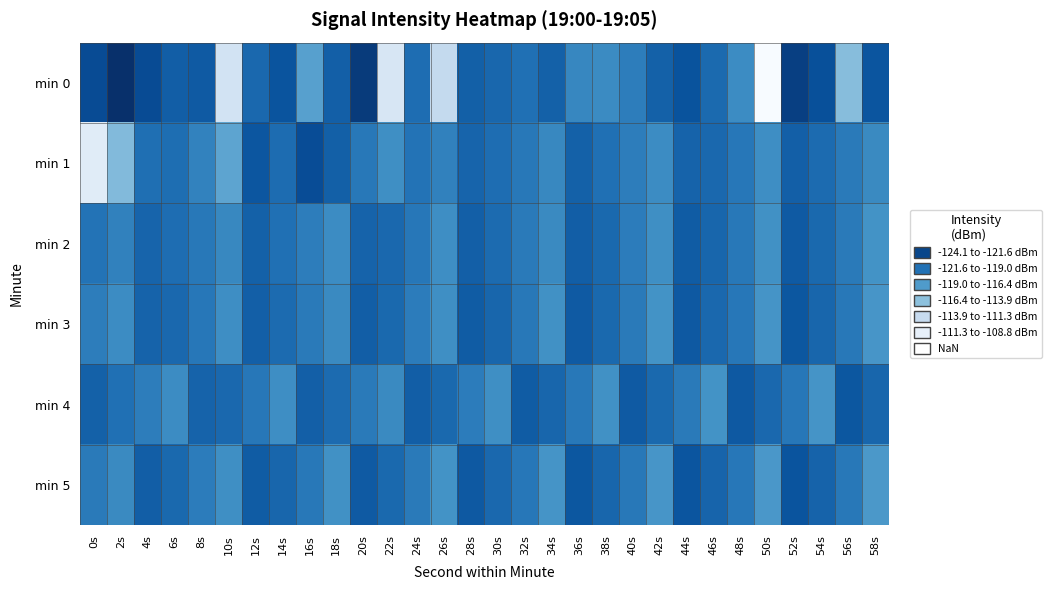

List the series in order of their peak value, lowest first.

min 2, min 4, min 3, min 5, min 1, min 0